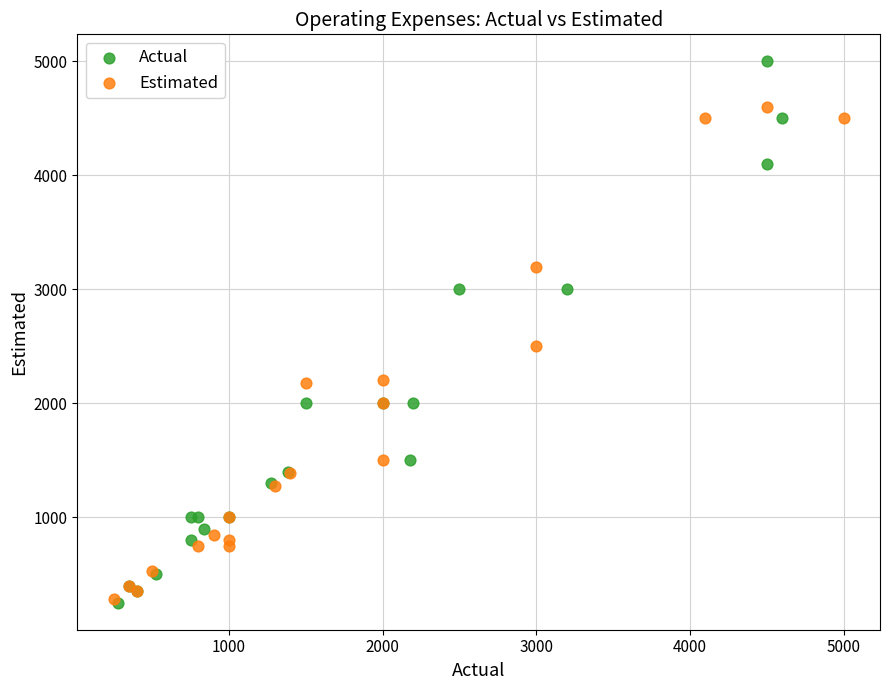

Which series contains the highest Y value?

Actual